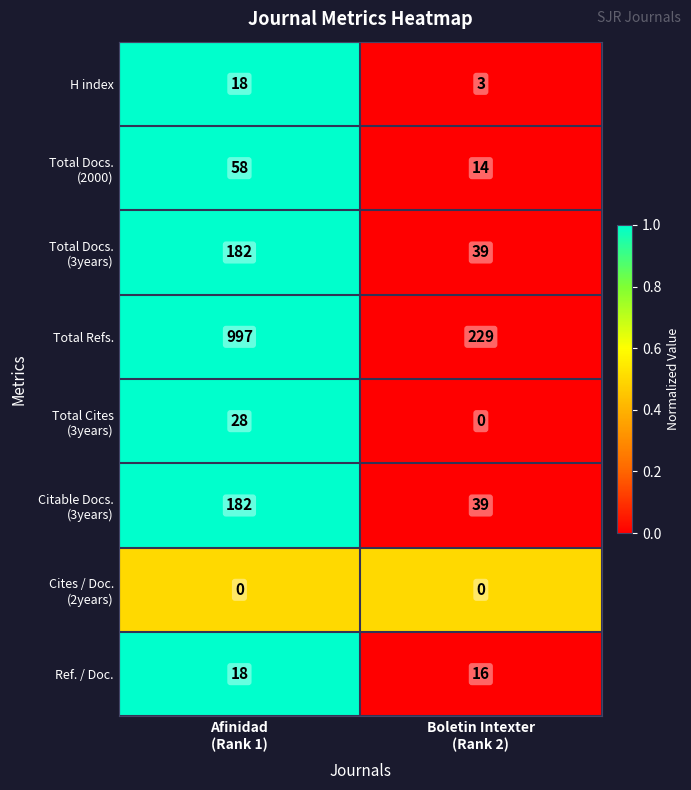

At how many categories does at least one series exceed 0?

2